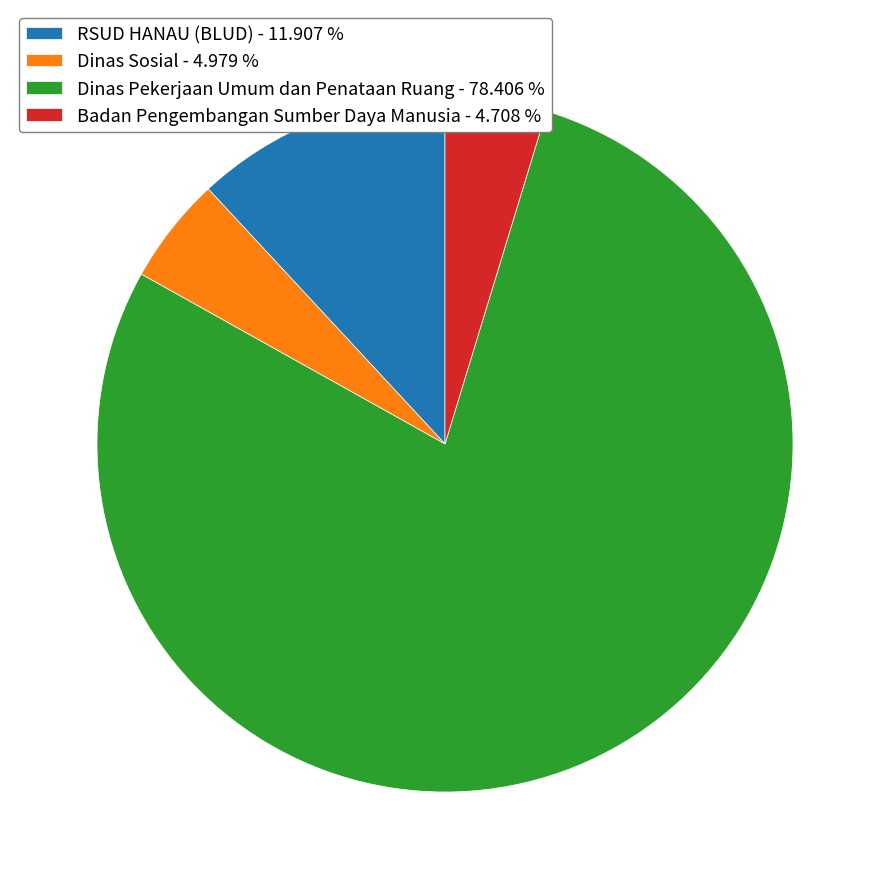

Which slice represents more than half of the pie?

Dinas Pekerjaan Umum dan Penataan Ruang - 78.406 %